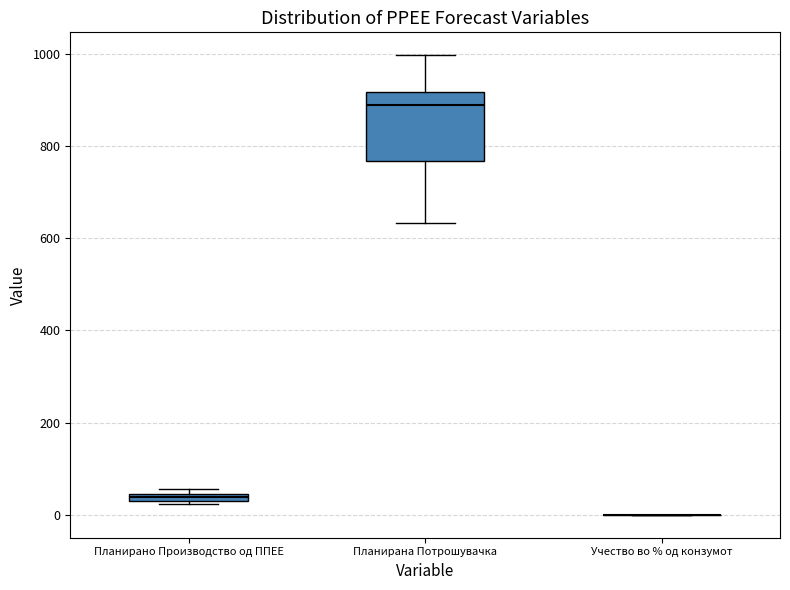

Which box is the tallest, from its lower edge to its upper edge?

Планирана Потрошувачка